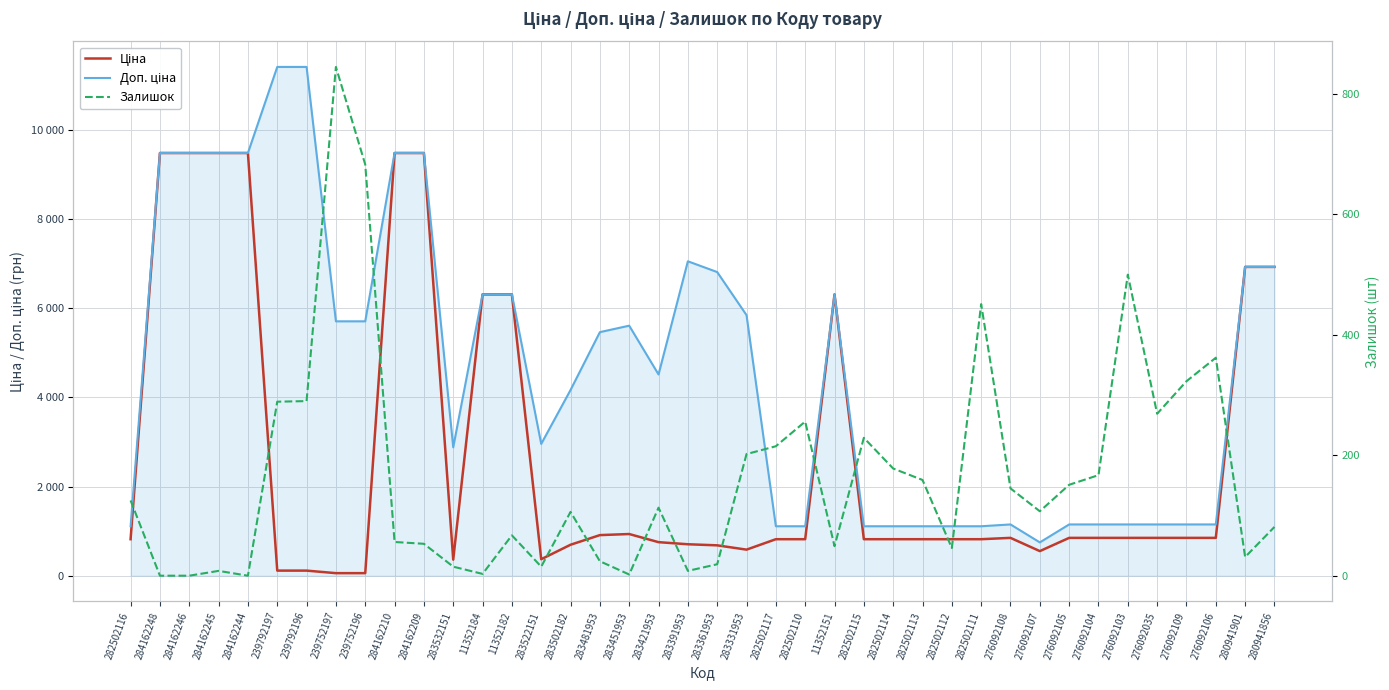

Which label corresponds to the largest value in the chart?

239792197